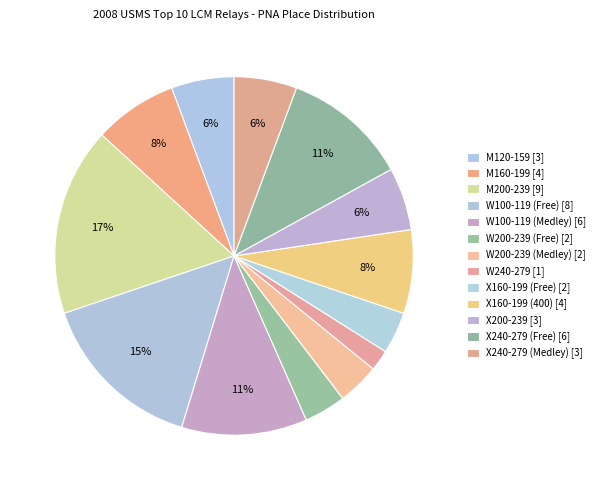

Does any single category account for the majority?

No